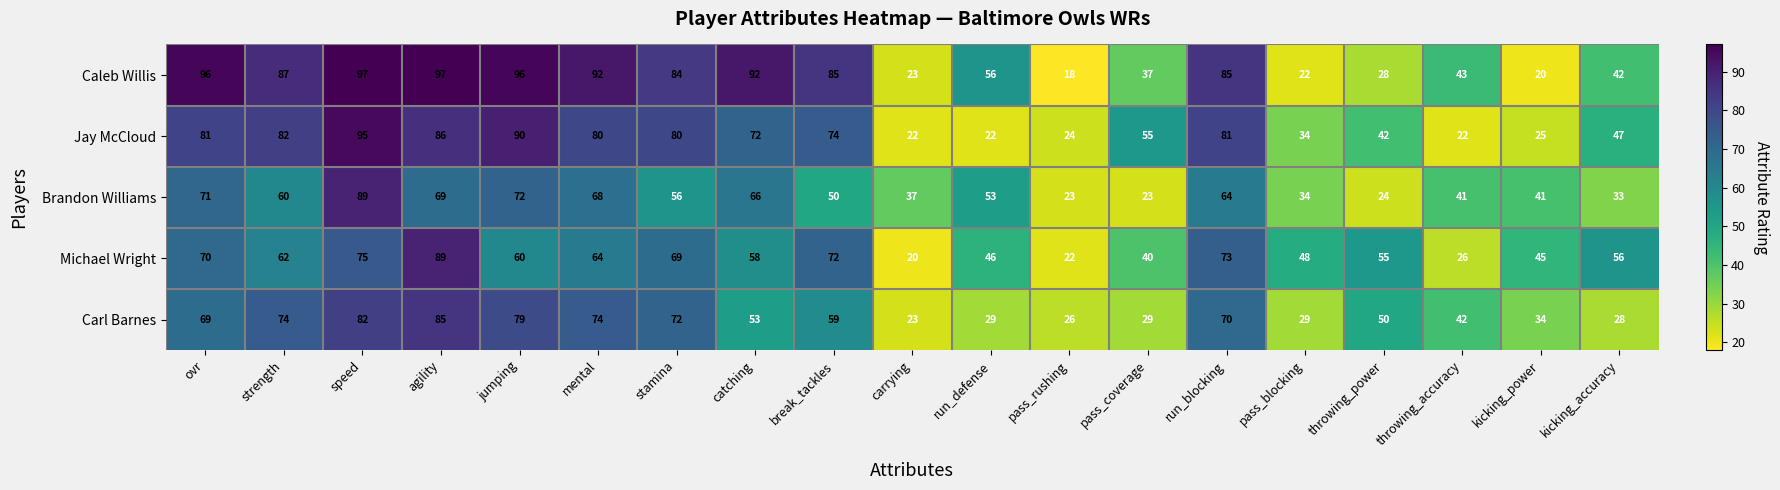

At which category is the sum across all series the highest?

speed